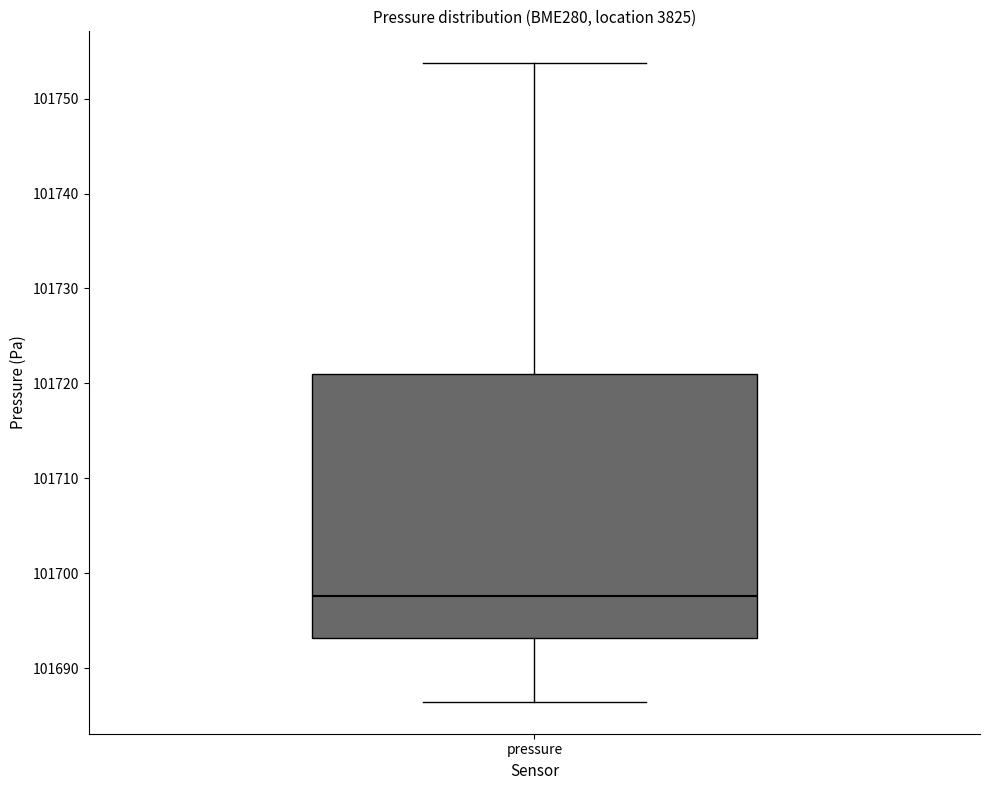

Transcribe this box plot: give where the median line is, the range the box spans, and where the two whiskers end, as read against the y-axis. The values are not printed on the chart, so give them approximately, as read against the axis.

median 101698, box 101693 to 101721, whiskers 101686 to 101754